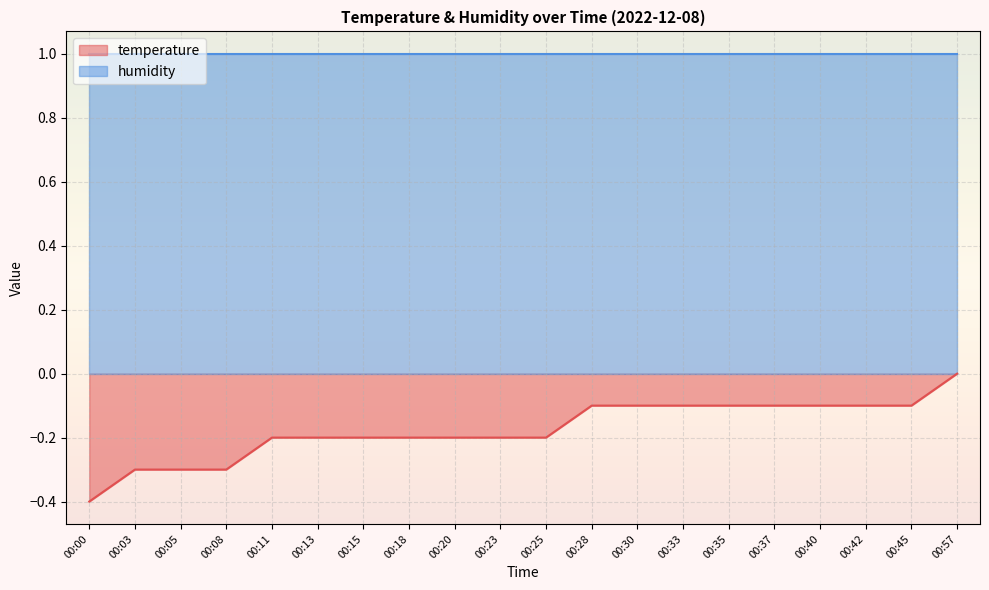

At which label is the value closest to 0?

00:57